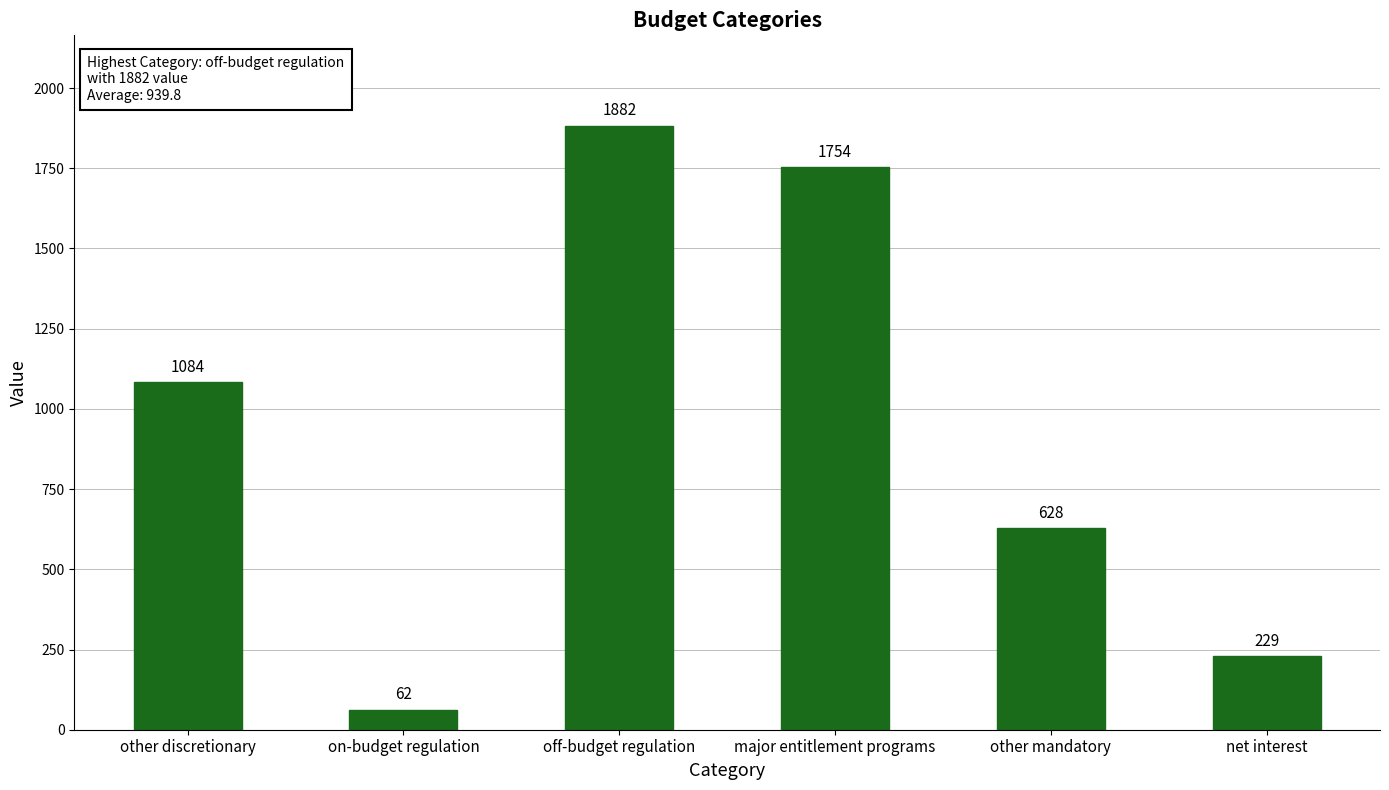

Reading right to left, extract all data points from this chart.

net interest=229	other mandatory=628	major entitlement programs=1754	off-budget regulation=1882	on-budget regulation=62	other discretionary=1084